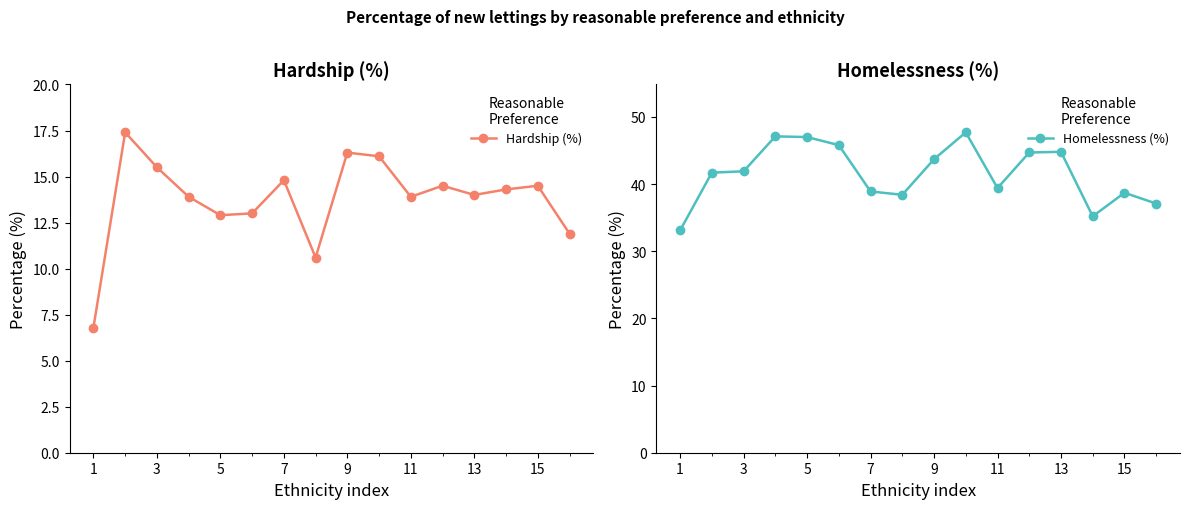

True or false: Homelessness (%) and Hardship (%) intersect in this chart.

False